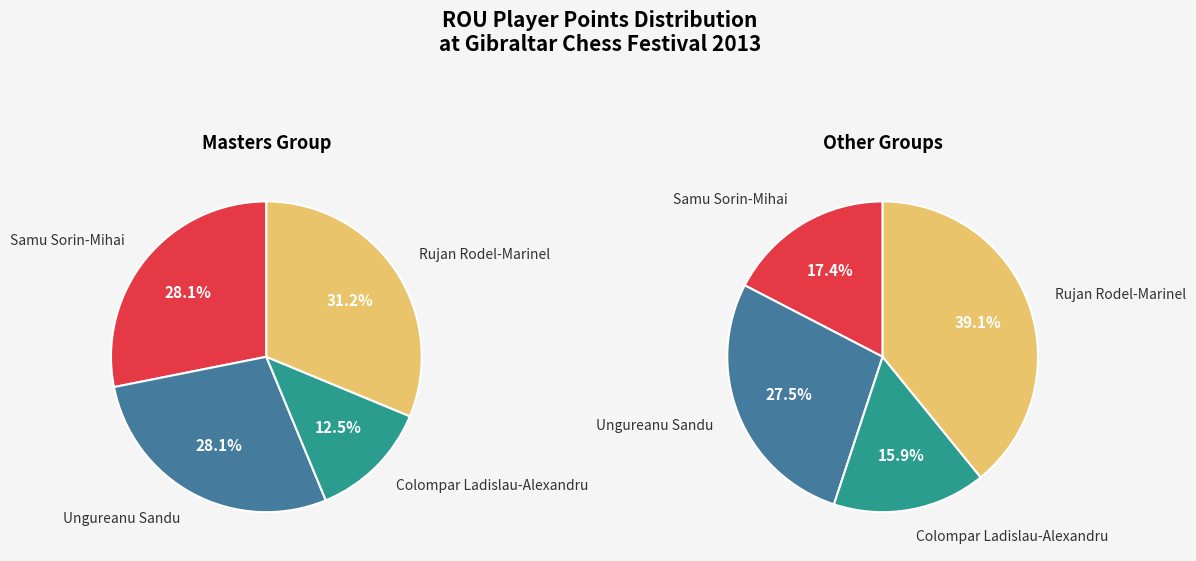

True or false: Samu Sorin-Mihai accounts for 28% of the total.

True